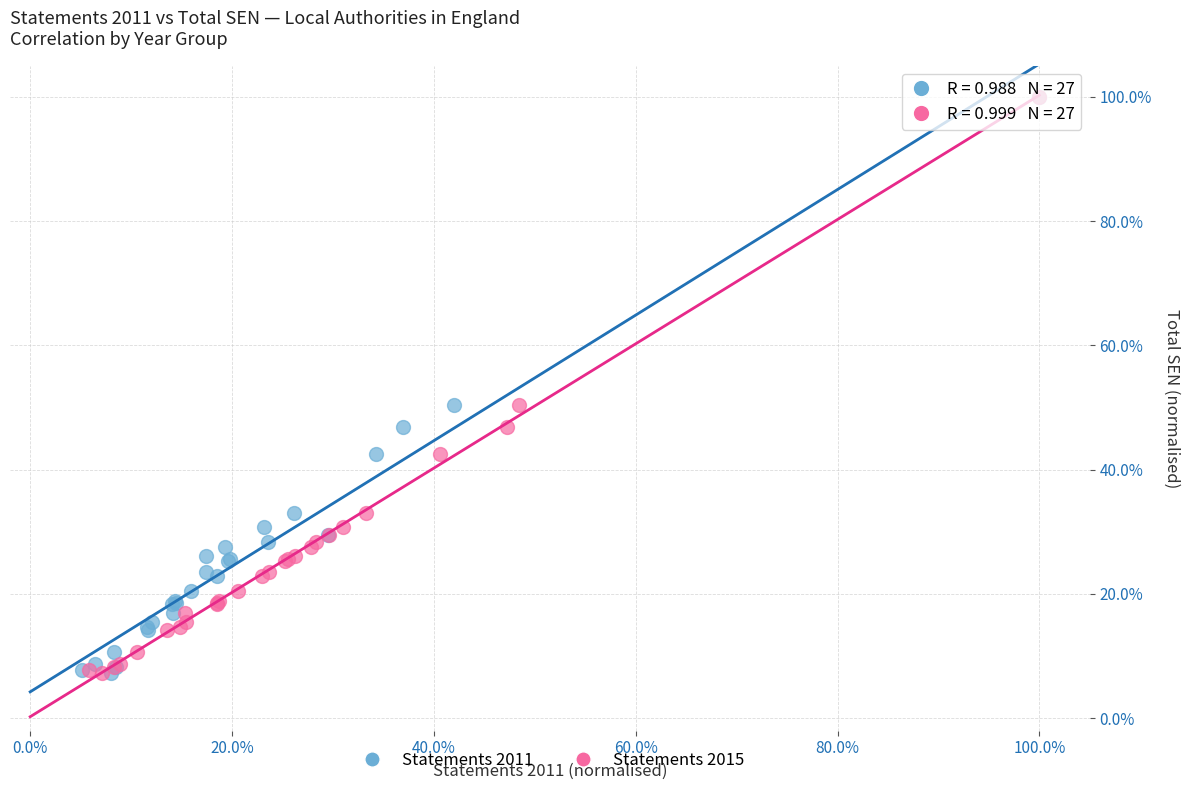

What are all the series names shown in the legend?

Statements 2011, Statements 2015